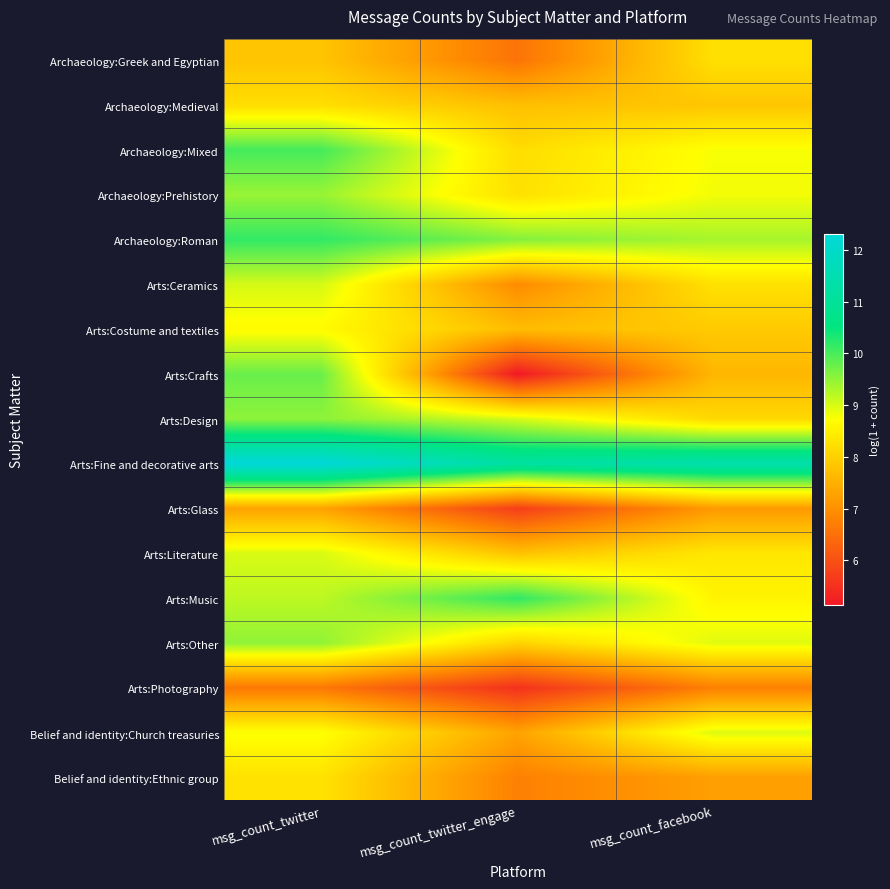

At which category is the sum across all series the highest?

msg_count_twitter